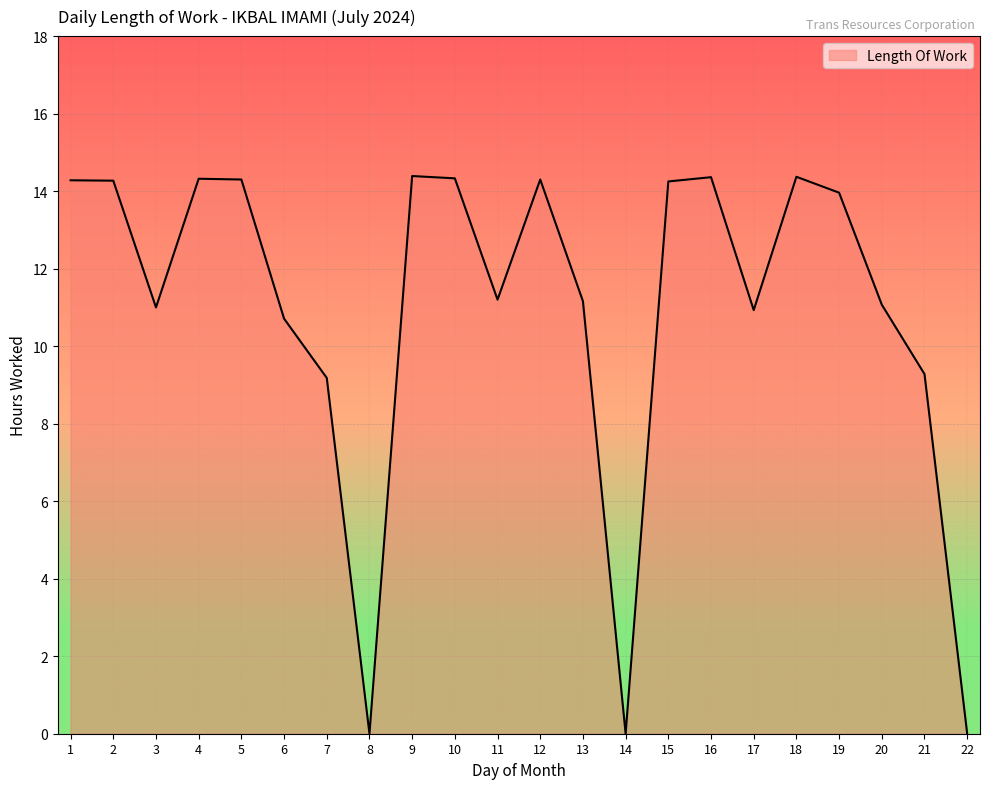

What is the difference between the values at 4 and 11?

3.1